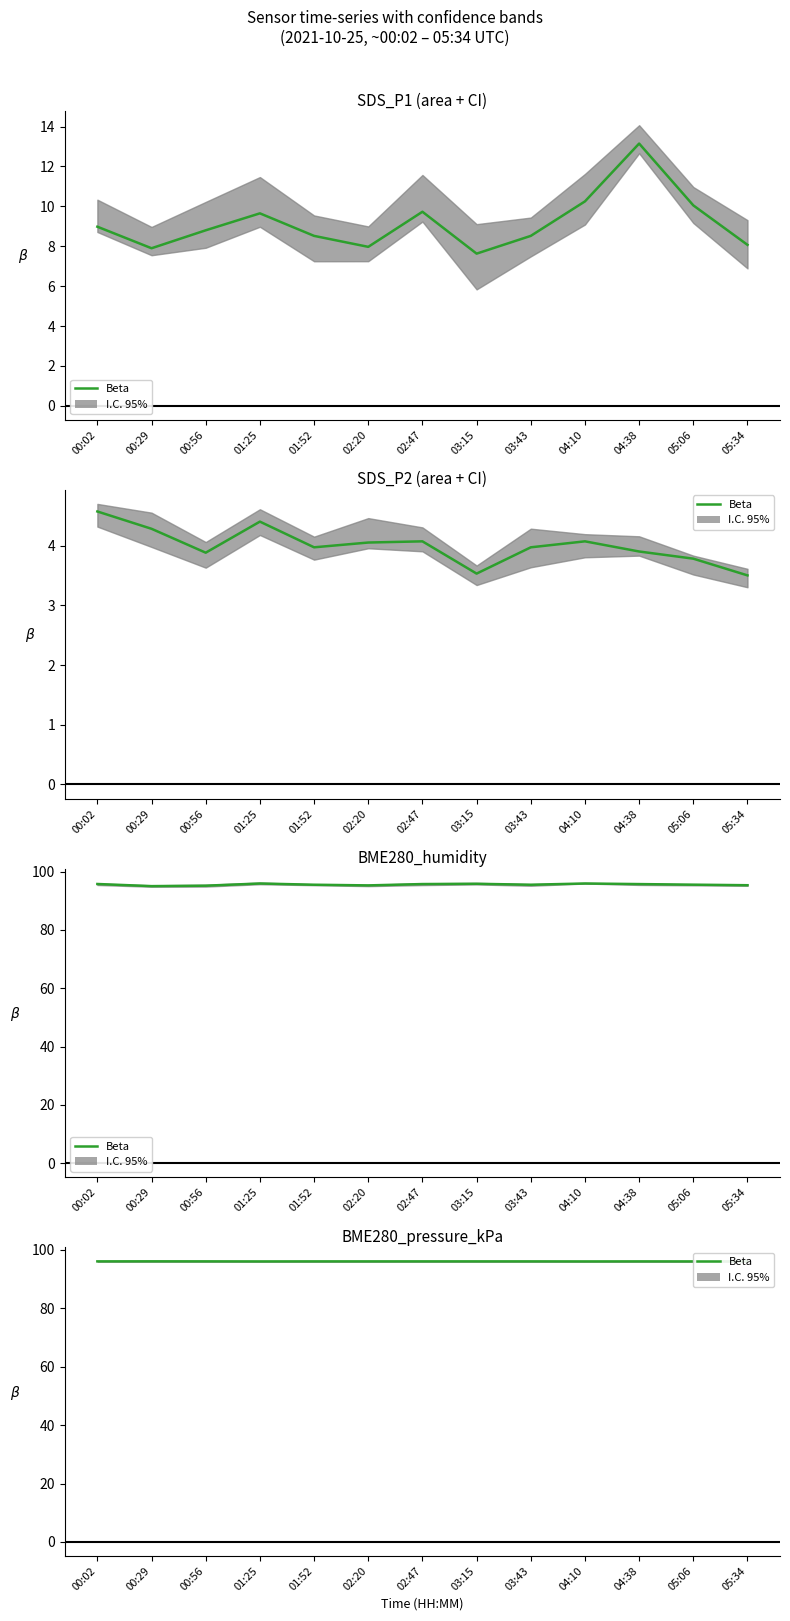

What is the sum of the values at 04:10 and 05:34?

192.1